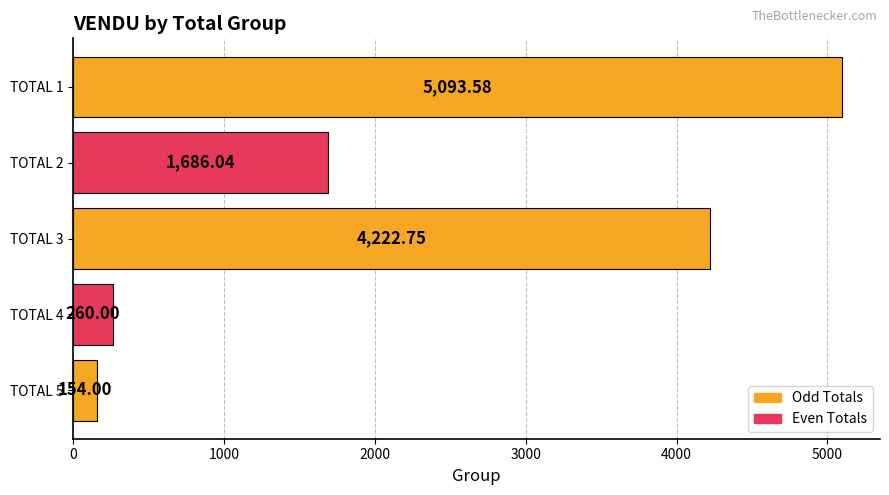

Rank the categories by value from highest to lowest.

TOTAL 1, TOTAL 3, TOTAL 2, TOTAL 4, TOTAL 5